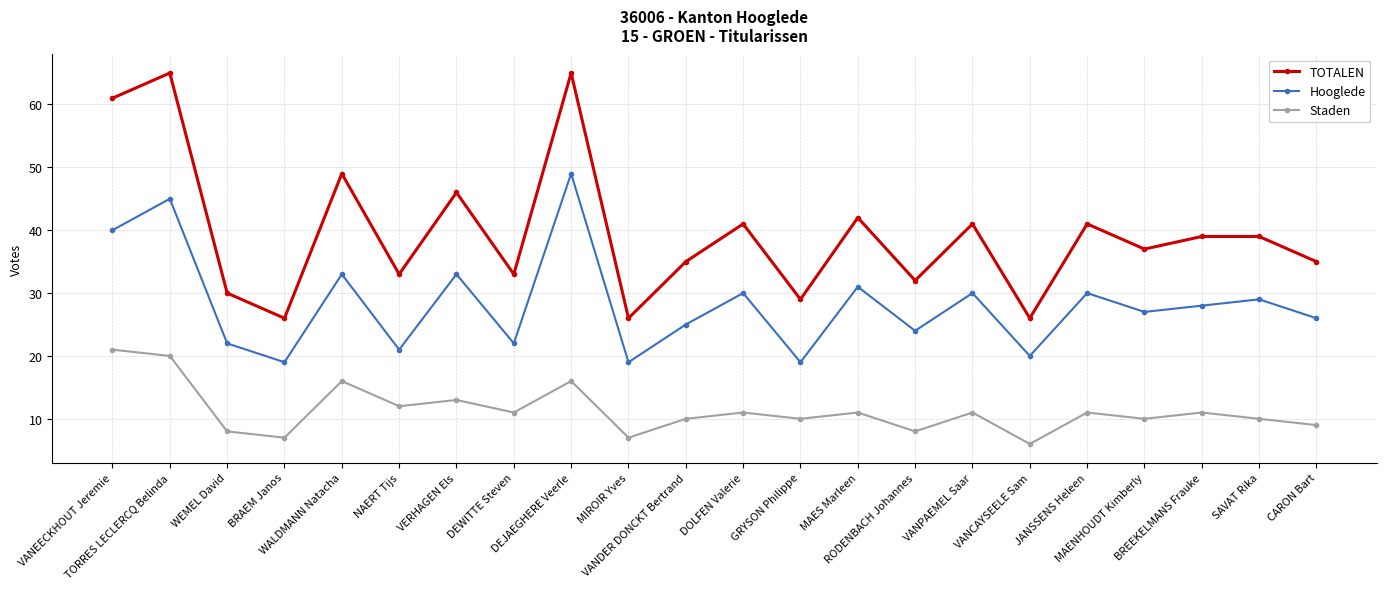

True or false: Hooglede and Staden cross at least once.

False